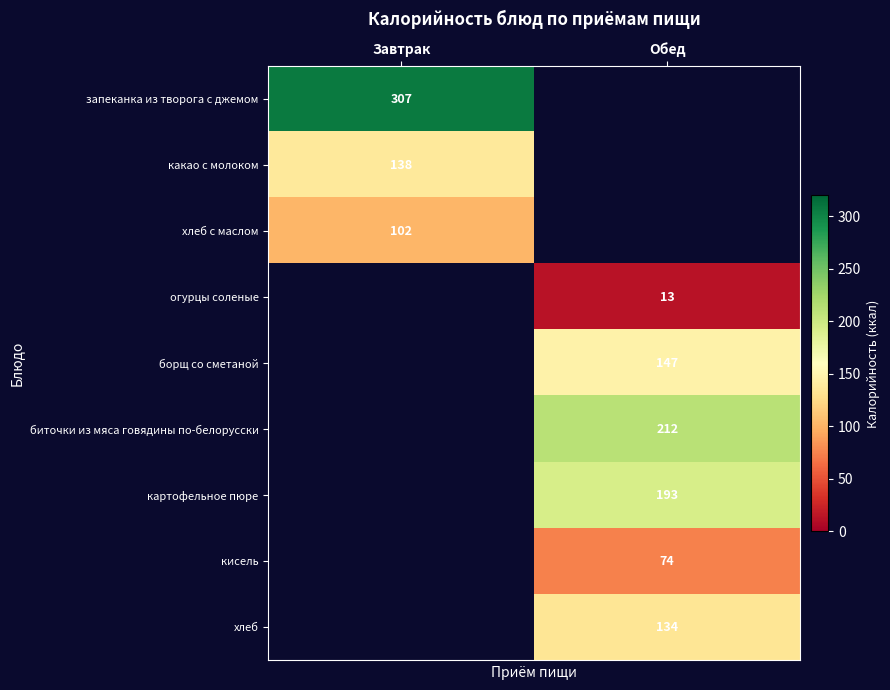

What is the minimum value shown in the chart?

13.0